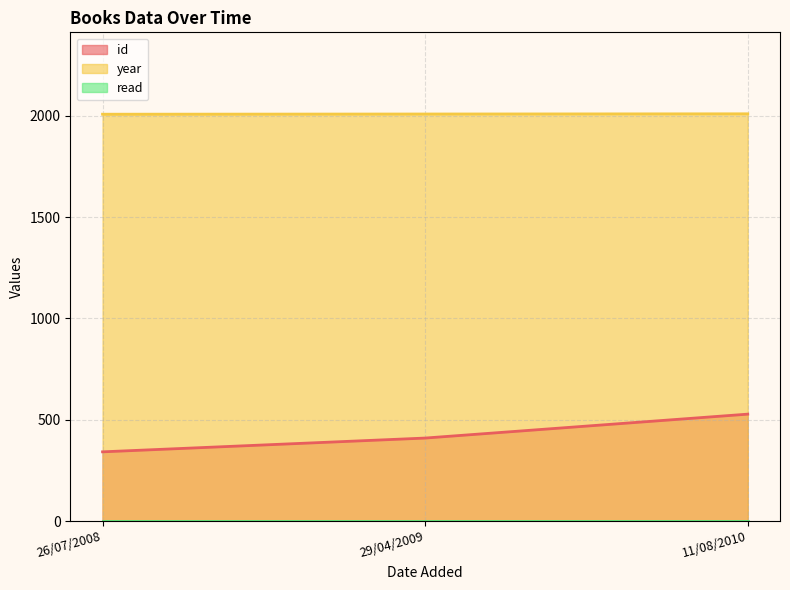

What position from the right is 11/08/2010?

1